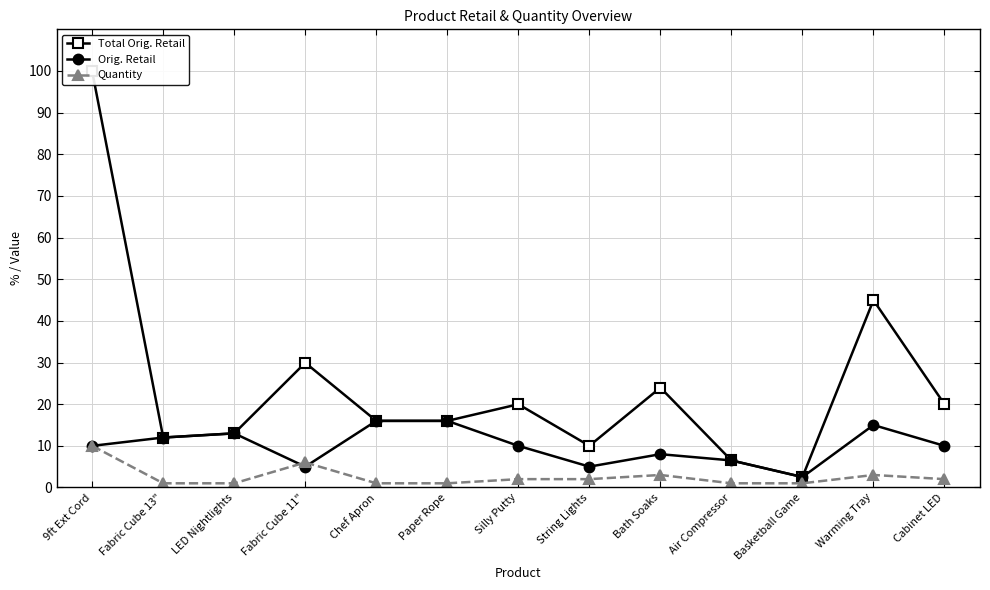

Reading left to right, extract all data points from this chart.

Total Orig. Retail: 9ft Ext Cord=99.9	Fabric Cube 13"=12.0	LED Nightlights=13.0	Fabric Cube 11"=29.9	Chef Apron=16.0	Paper Rope=16.0	Silly Putty=20.0	String Lights=10.0	Bath Soaks=24.0	Air Compressor=6.5	Basketball Game=2.5	Warming Tray=45.0	Cabinet LED=20.0
Orig. Retail: 9ft Ext Cord=10.0	Fabric Cube 13"=12.0	LED Nightlights=13.0	Fabric Cube 11"=5.0	Chef Apron=16.0	Paper Rope=16.0	Silly Putty=10.0	String Lights=5.0	Bath Soaks=8.0	Air Compressor=6.5	Basketball Game=2.5	Warming Tray=15.0	Cabinet LED=10.0
Quantity: 9ft Ext Cord=10.0	Fabric Cube 13"=1.0	LED Nightlights=1.0	Fabric Cube 11"=6.0	Chef Apron=1.0	Paper Rope=1.0	Silly Putty=2.0	String Lights=2.0	Bath Soaks=3.0	Air Compressor=1.0	Basketball Game=1.0	Warming Tray=3.0	Cabinet LED=2.0